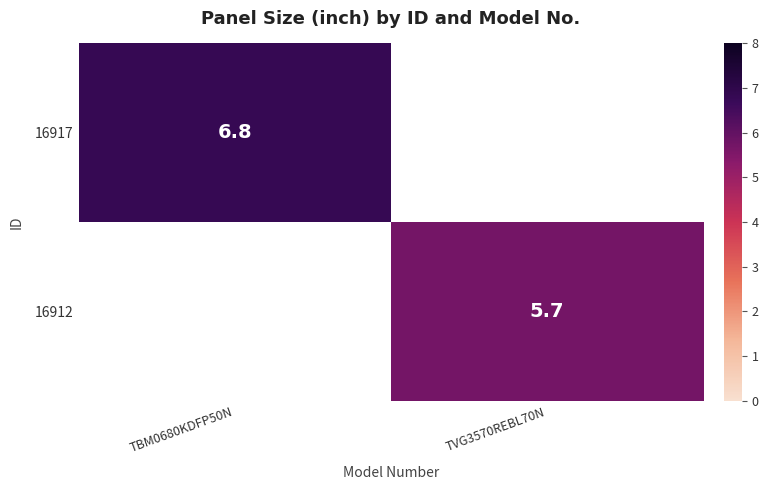

True or false: 16912 has a value of 2.5 at TVG3570REBL70N.

False